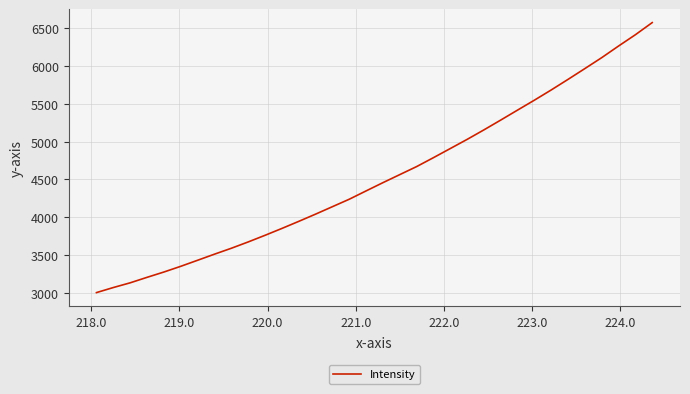

What is the greatest value displayed?

6576.8